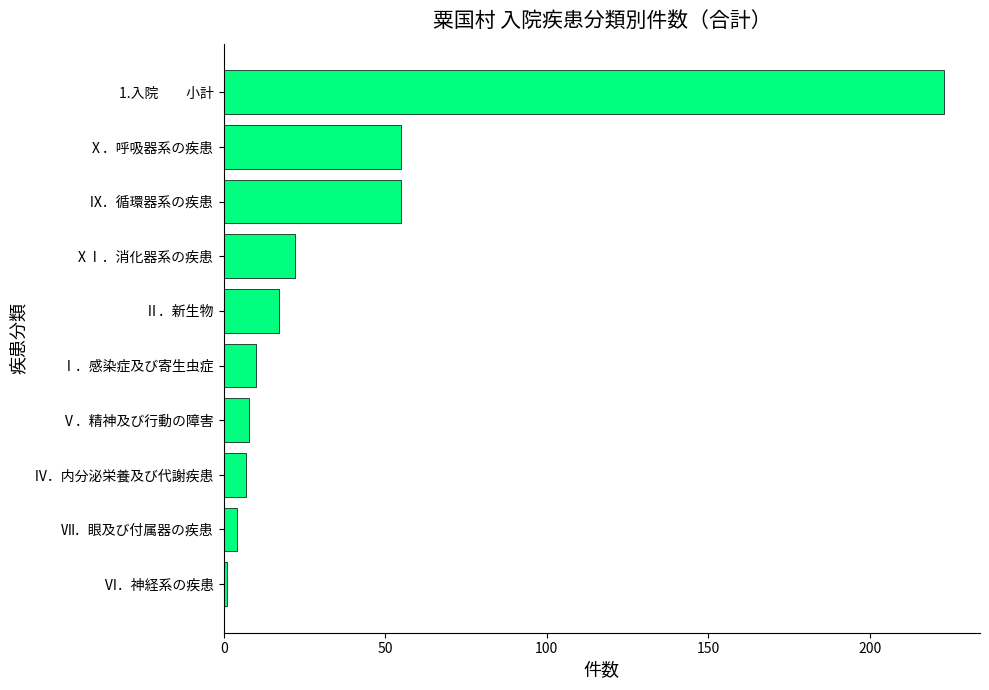

Which has a higher value, 1.入院　　小計 or Ⅴ．精神及び行動の障害?

1.入院　　小計